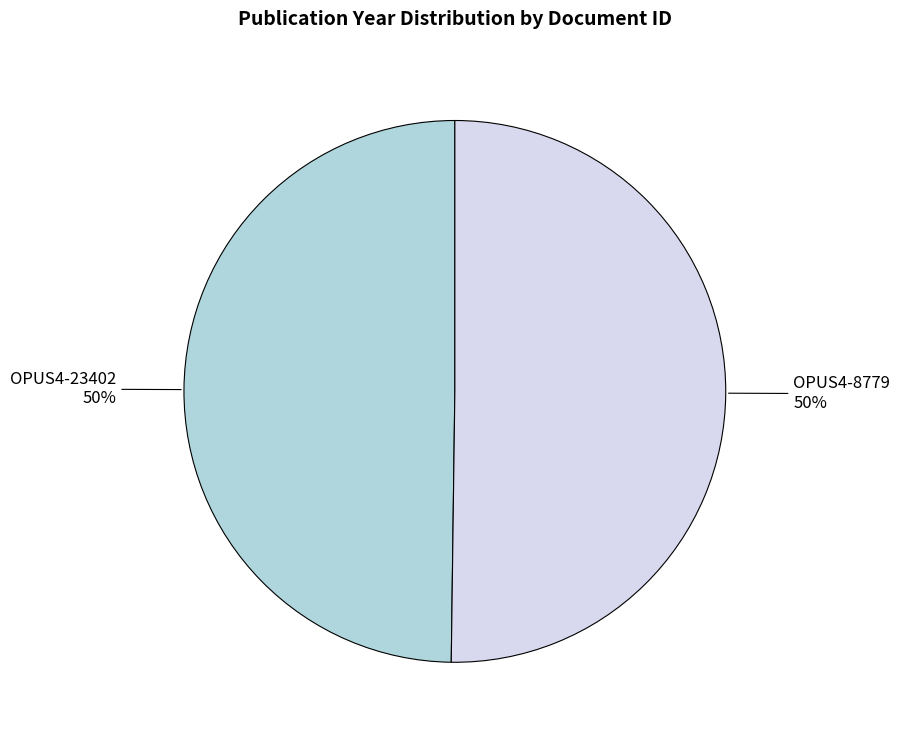

To the nearest percent, what is the average slice percentage?

50%